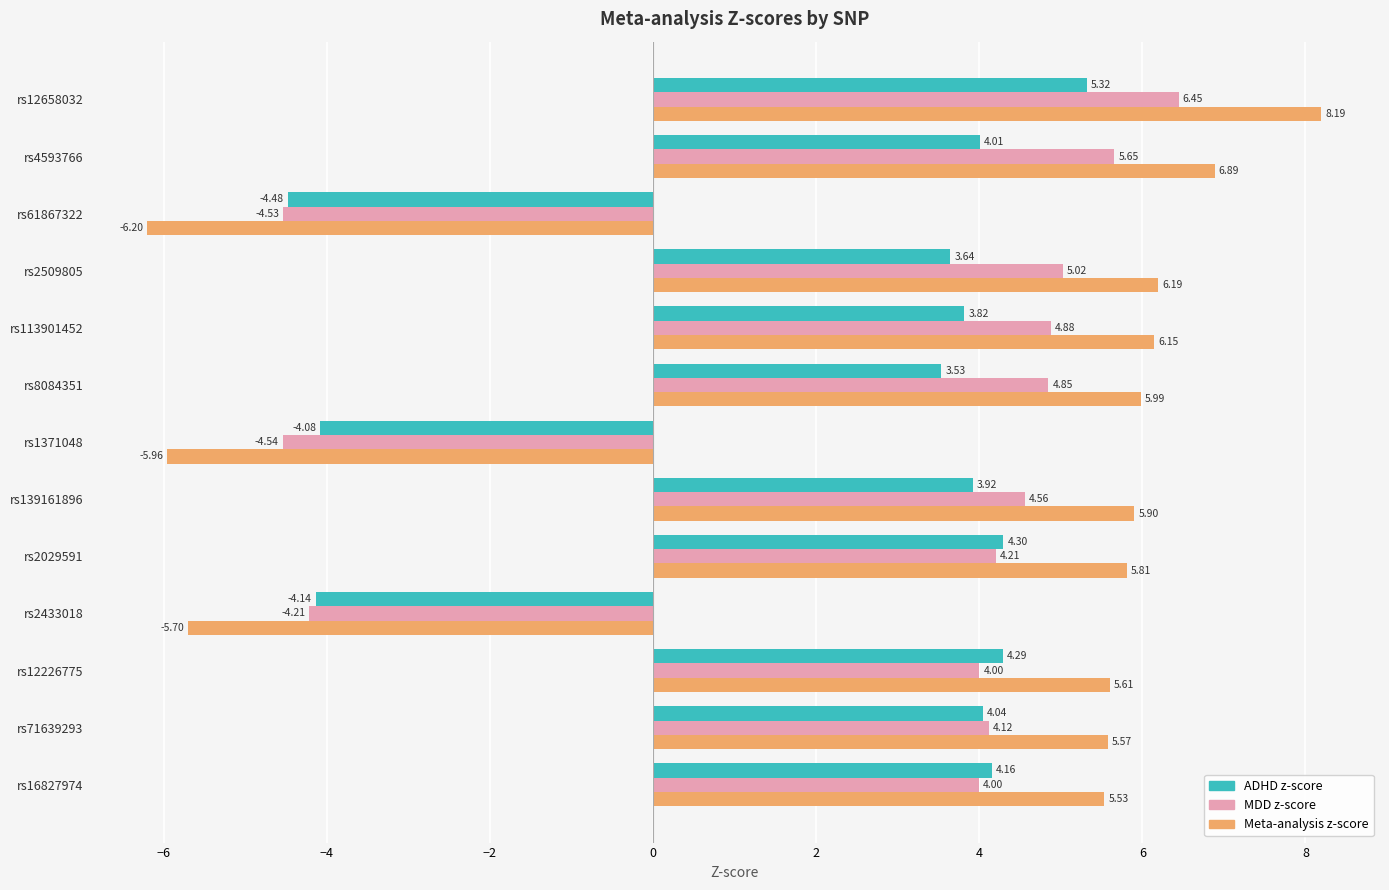

How many values in ADHD z-score are below zero?

3